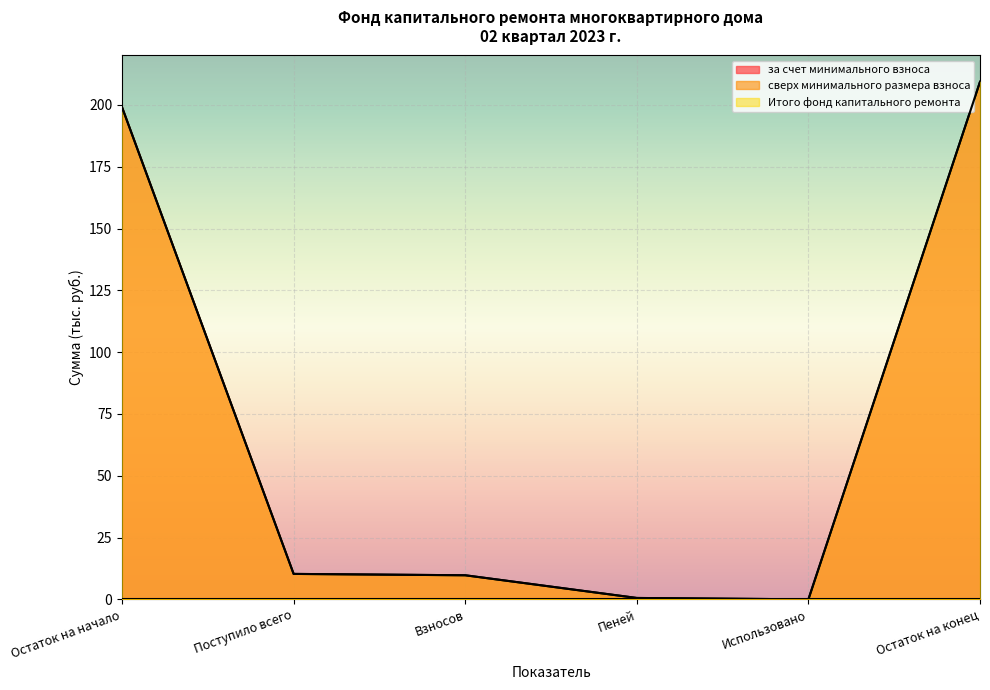

The Итого фонд капитального ремонта series shows 0.0 at Использовано. True or false?

True